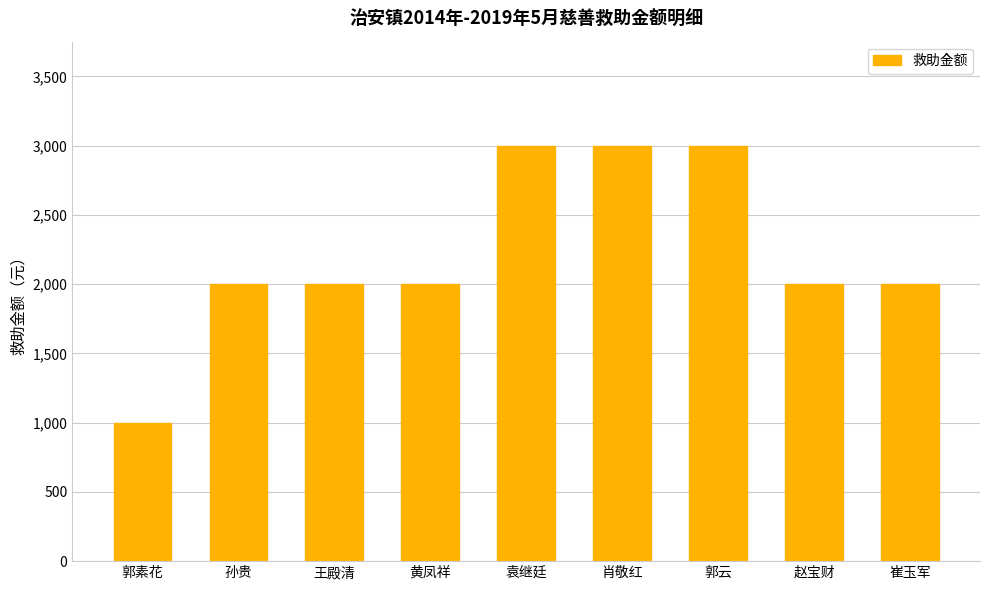

How many data points does each series have?

9